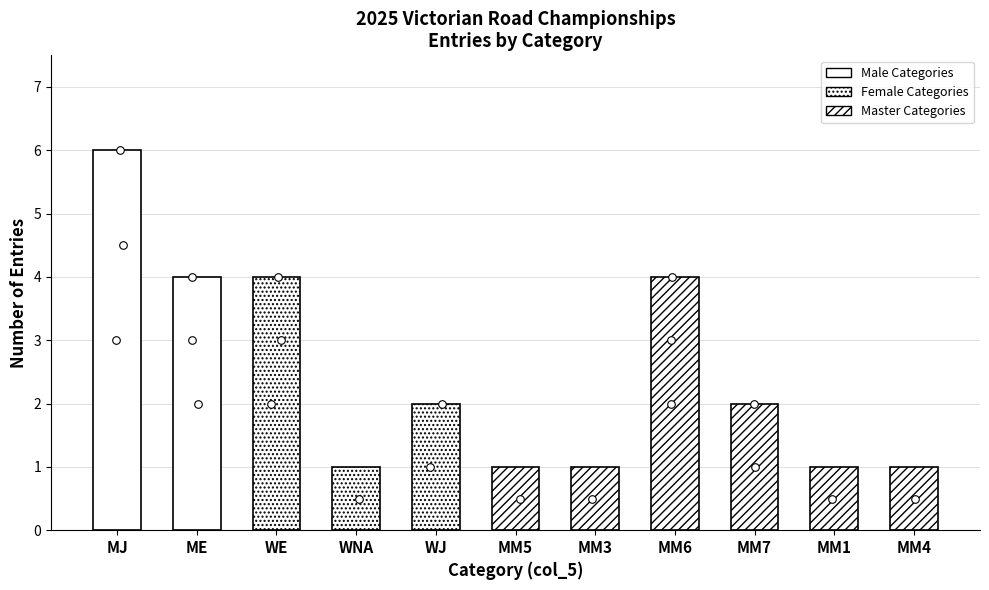

Between MM6 and ME, which is larger?

MM6